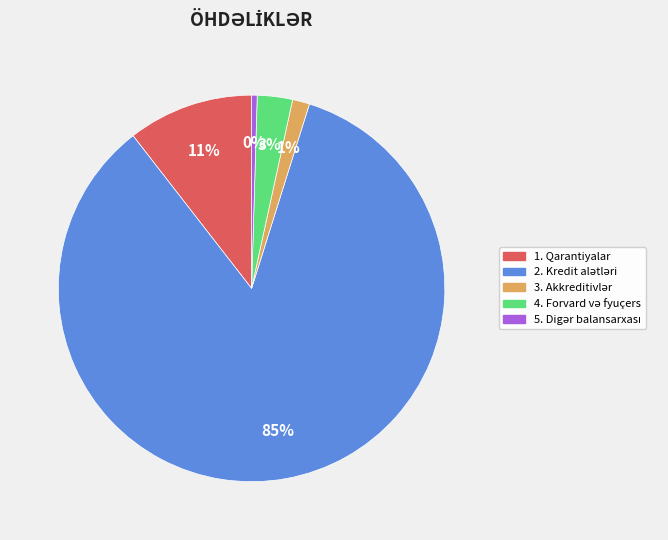

To the nearest percent, what portion does 1. Qarantiyalar represent?

11%